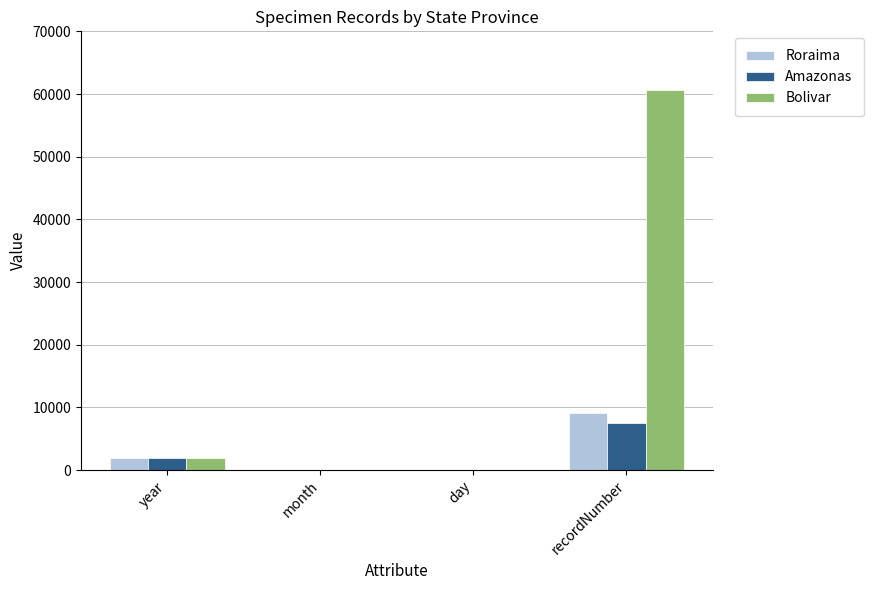

Is it true that Roraima equals 1987 at year?

True